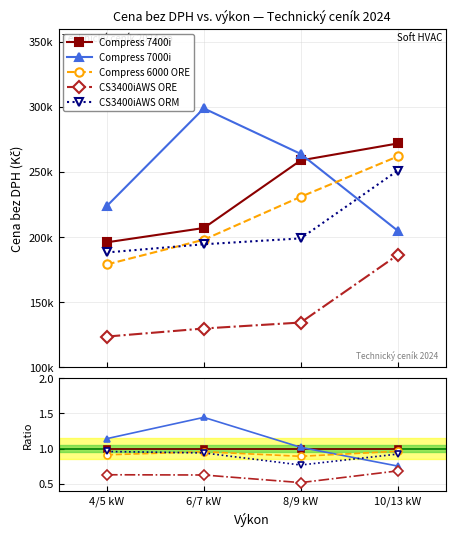

Which series has the largest total across all categories?

Compress 7000i